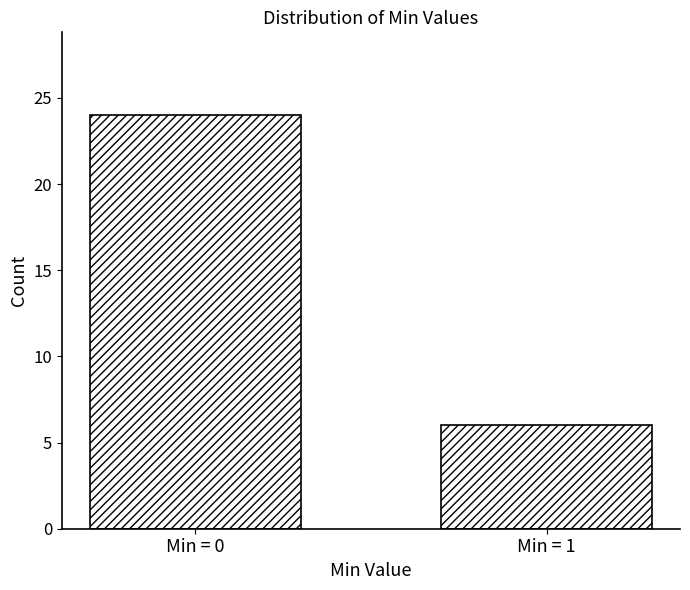

Reading left to right, what are all the values shown in this chart?

24	6